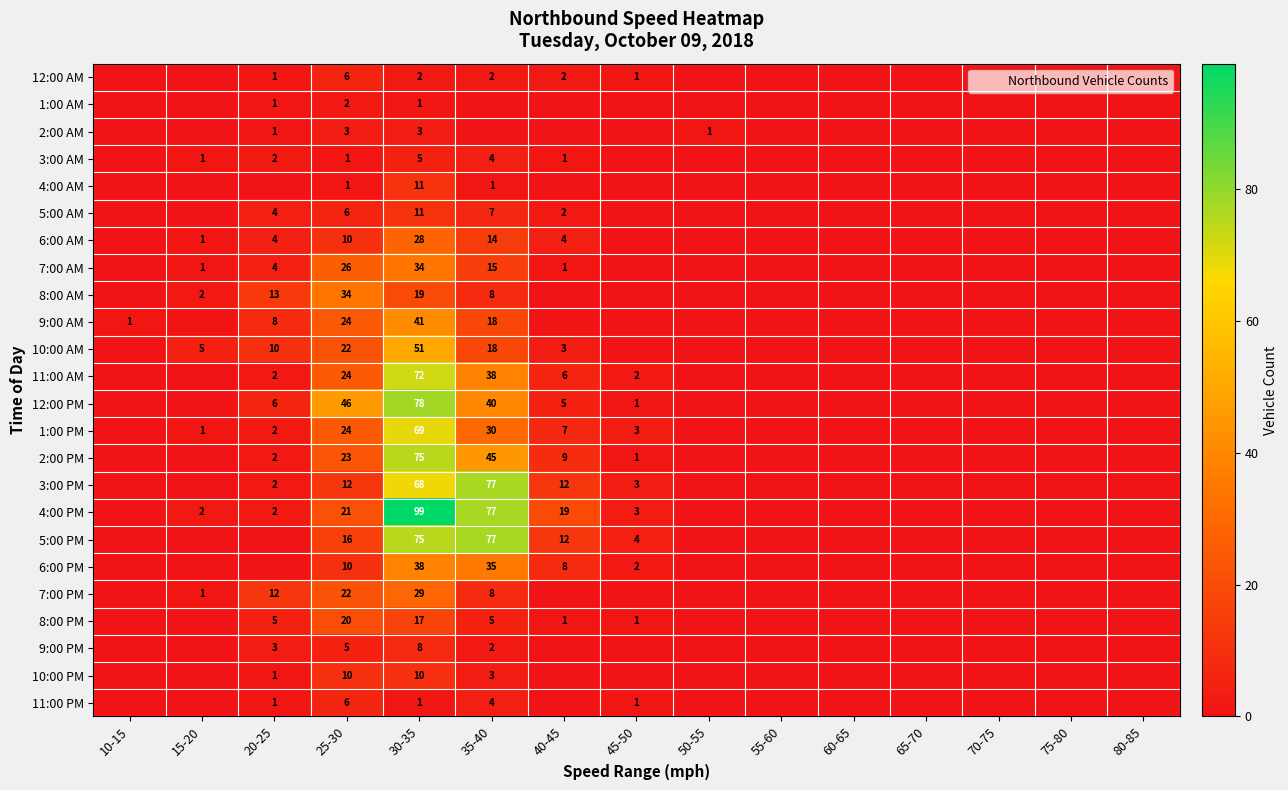

List the series in order of their peak value, highest first.

4:00 PM, 12:00 PM, 3:00 PM, 5:00 PM, 2:00 PM, 11:00 AM, 1:00 PM, 10:00 AM, 9:00 AM, 6:00 PM, 7:00 AM, 8:00 AM, 7:00 PM, 6:00 AM, 8:00 PM, 4:00 AM, 5:00 AM, 10:00 PM, 9:00 PM, 12:00 AM, 11:00 PM, 3:00 AM, 2:00 AM, 1:00 AM